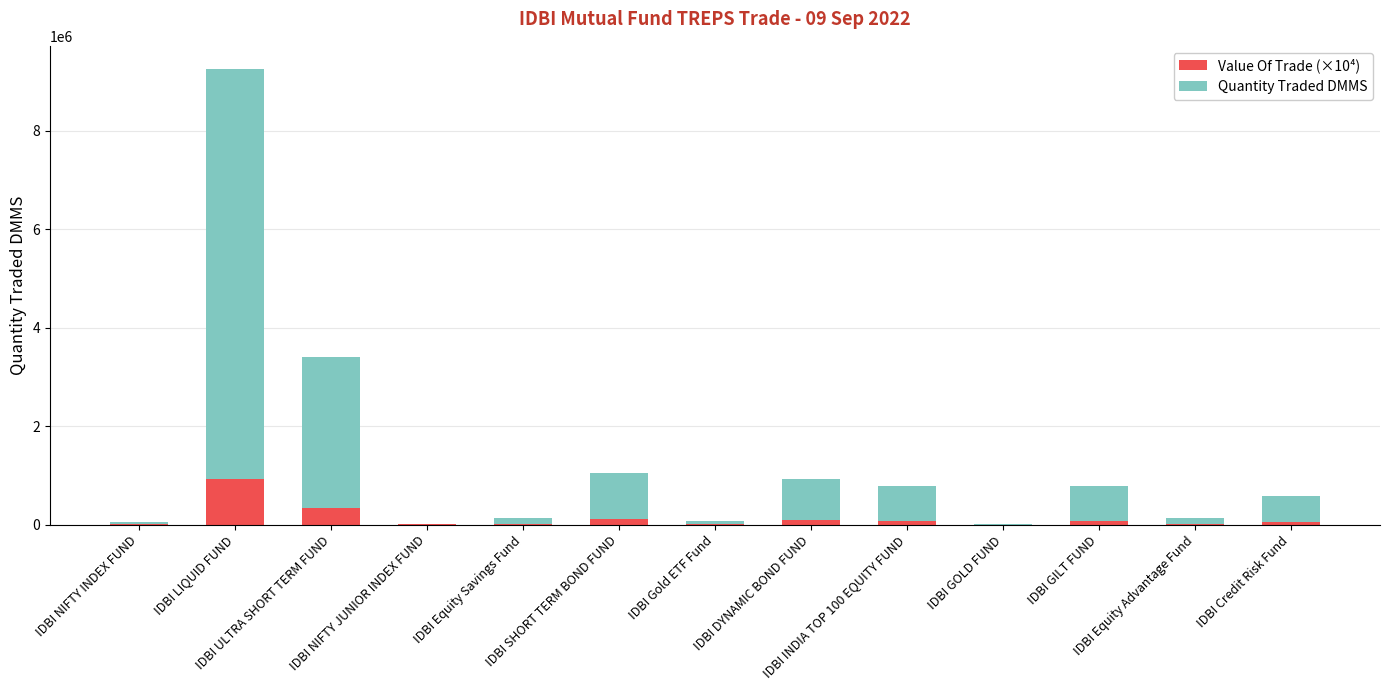

What are all the series names shown in the legend?

Value Of Trade (×10⁴), Quantity Traded DMMS